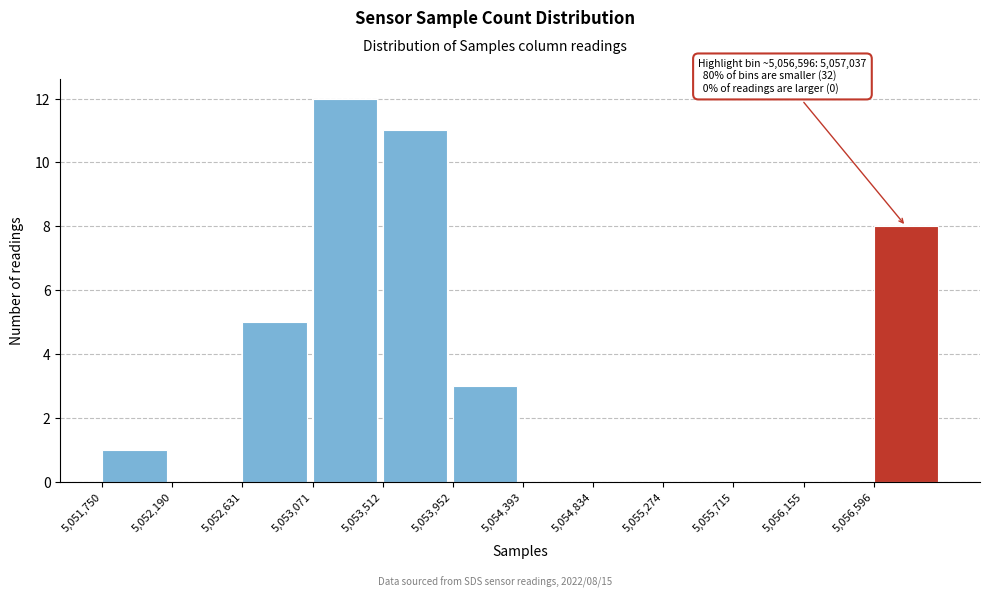

Which range on the x-axis has the tallest bar?

5053050 to 5053500